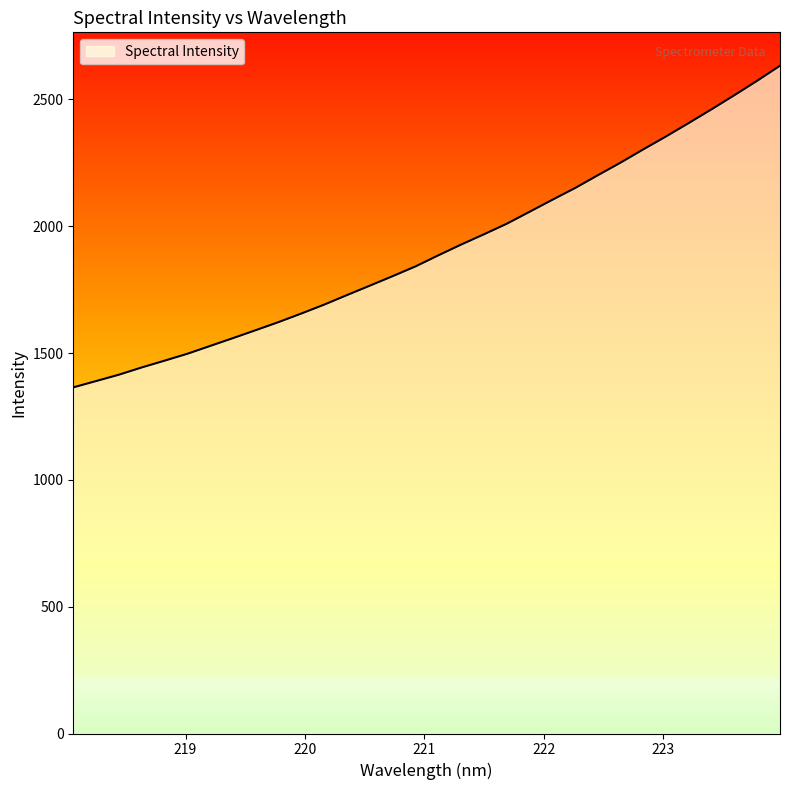

True or false: there are more than 1 points higher than both neighbors.

False